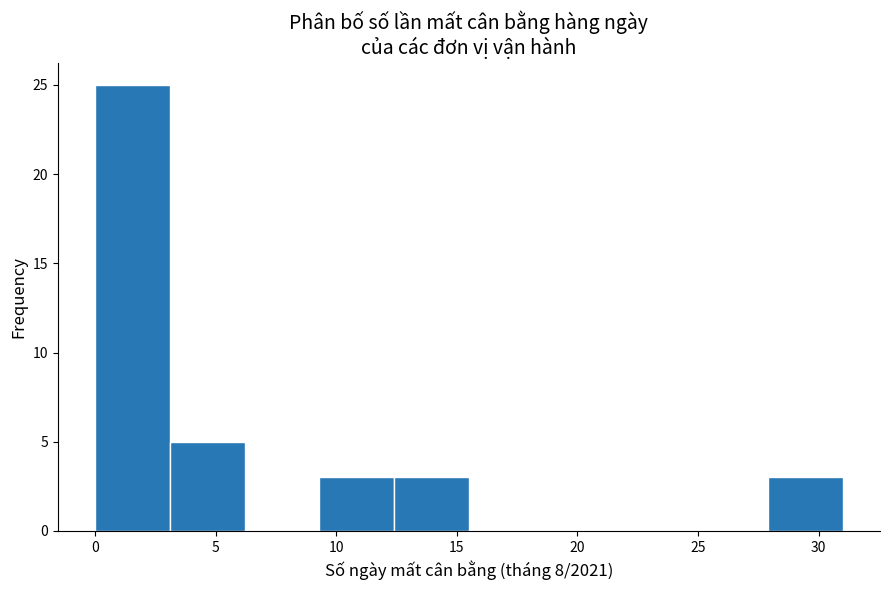

Reading left to right, list every bar in this chart as the range it spans on the x-axis followed by its height. Neither the bar edges nor the heights are printed on the chart, so give them approximately, as read against the axes.

0.0 to 3.1: 25
3.1 to 6.2: 5
6.2 to 9.3: 0
9.3 to 12.4: 3
12.4 to 15.5: 3
15.5 to 18.6: 0
18.6 to 21.7: 0
21.7 to 24.8: 0
24.8 to 27.9: 0
27.9 to 31.0: 3